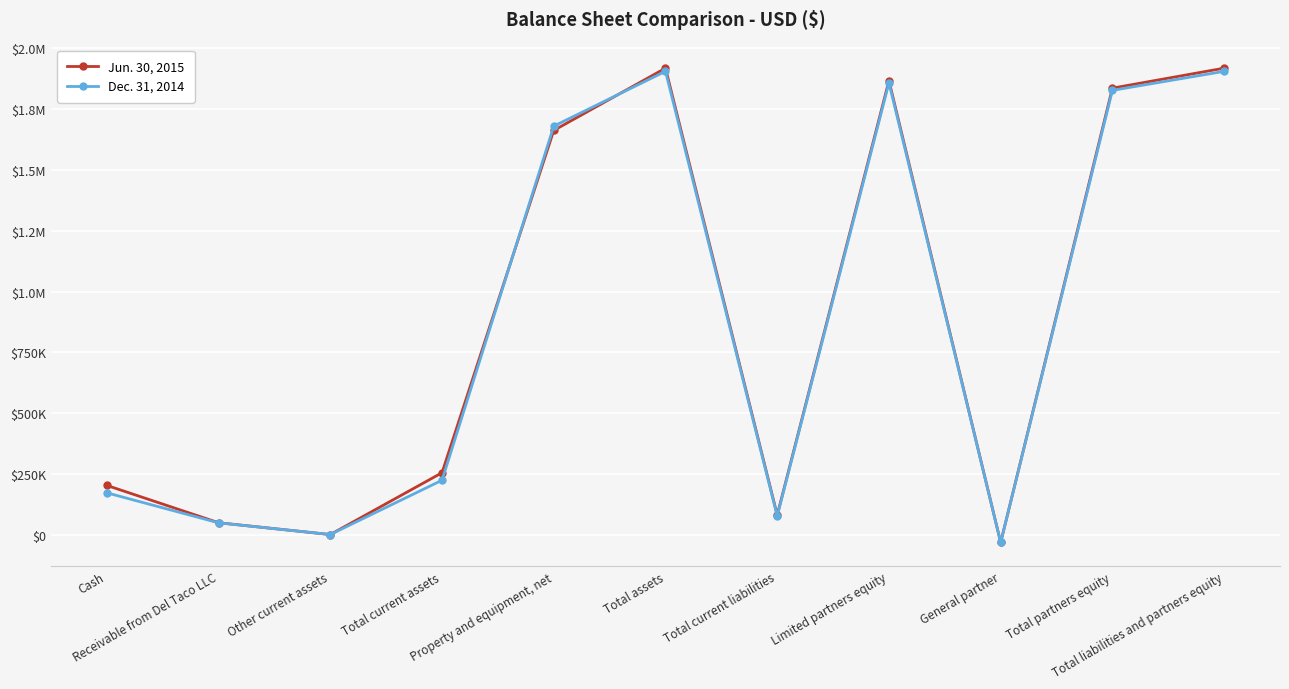

Is this an area chart (filled region under the line)?

No